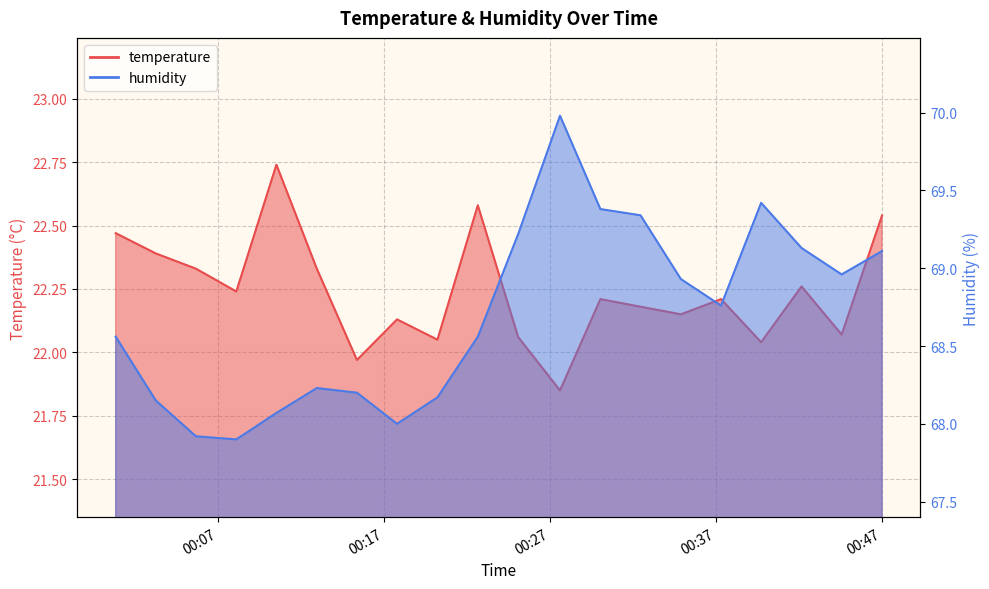

What is the sum of all temperature values?

444.8